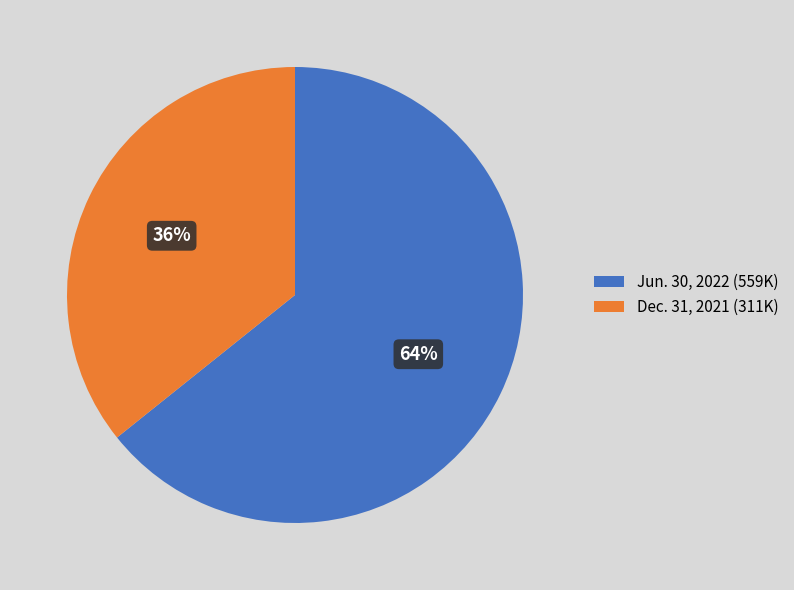

To the nearest percent, what is the combined percentage of Jun. 30, 2022 (559K) and Dec. 31, 2021 (311K)?

100%